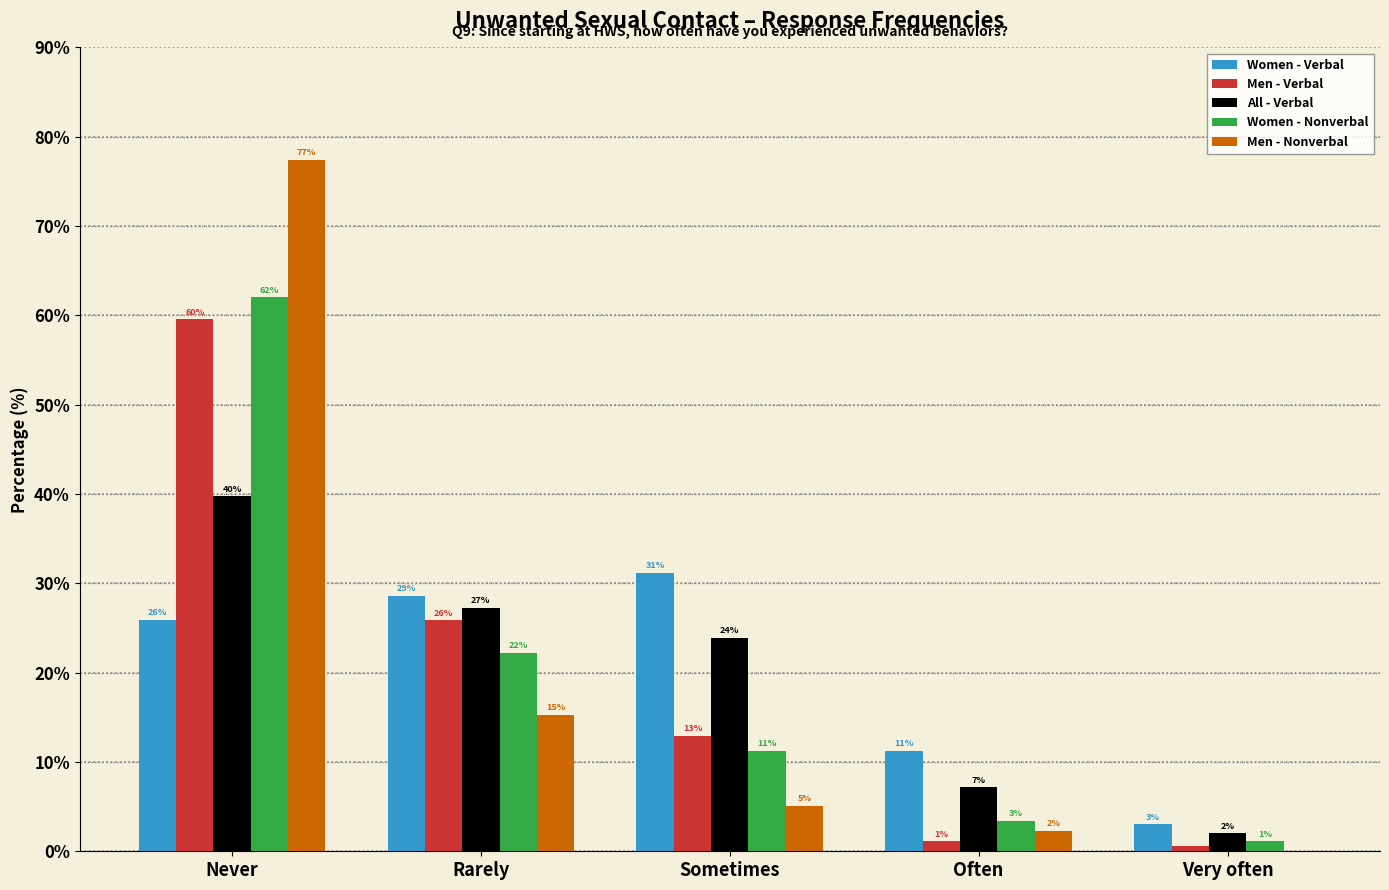

Rank the categories by Women - Nonverbal value from lowest to highest.

Very often, Often, Sometimes, Rarely, Never